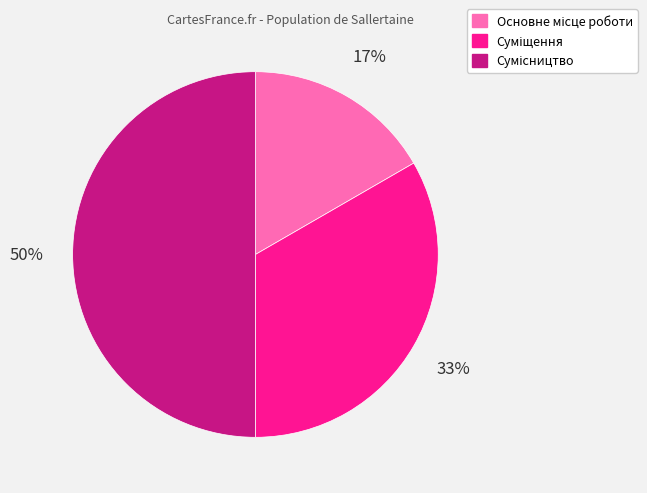

To the nearest percent, what is the average slice percentage?

33%